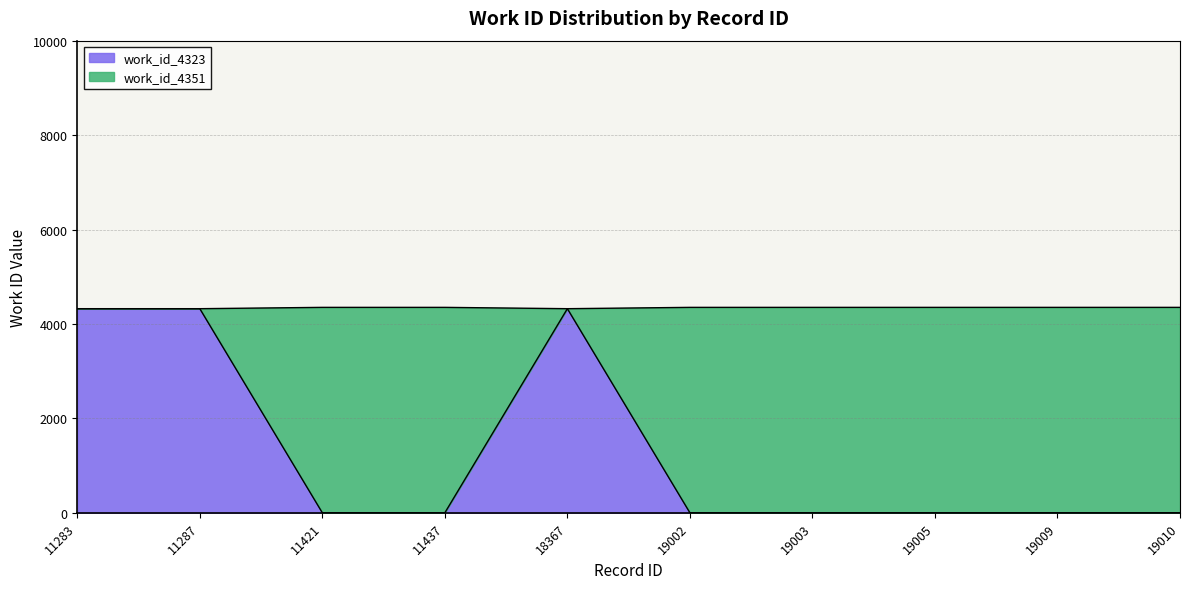

True or false: work_id_4323 has more than 0 points higher than both neighbors.

True